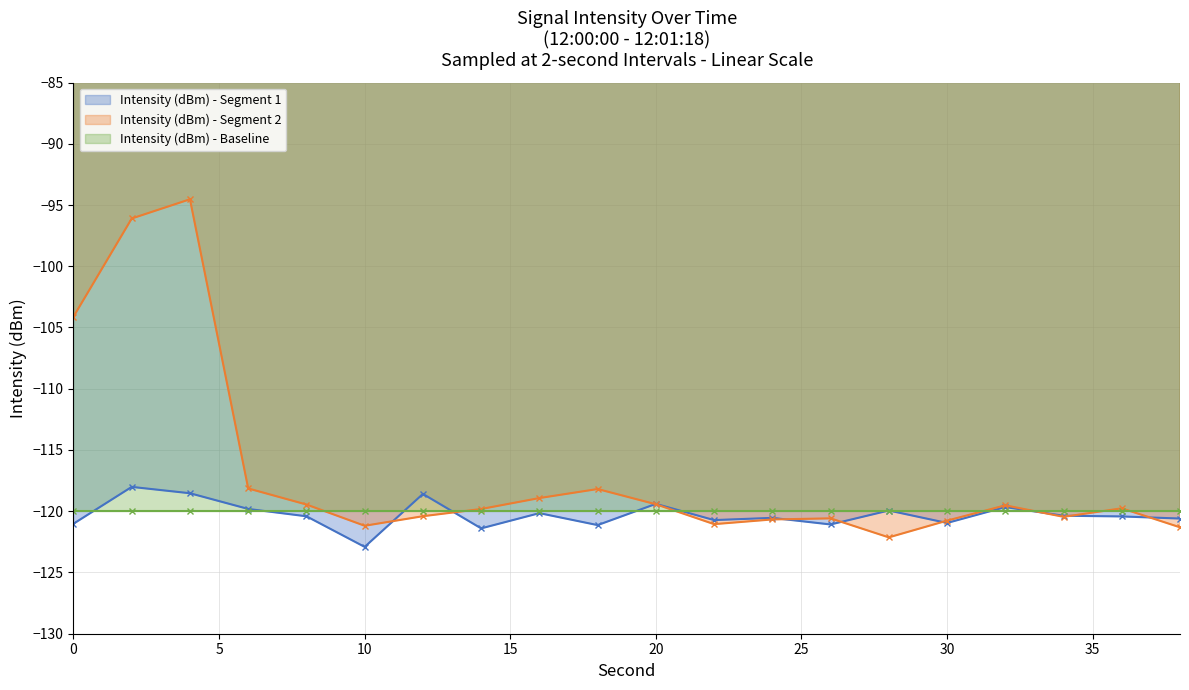

What is the maximum value shown in the chart?

-94.5